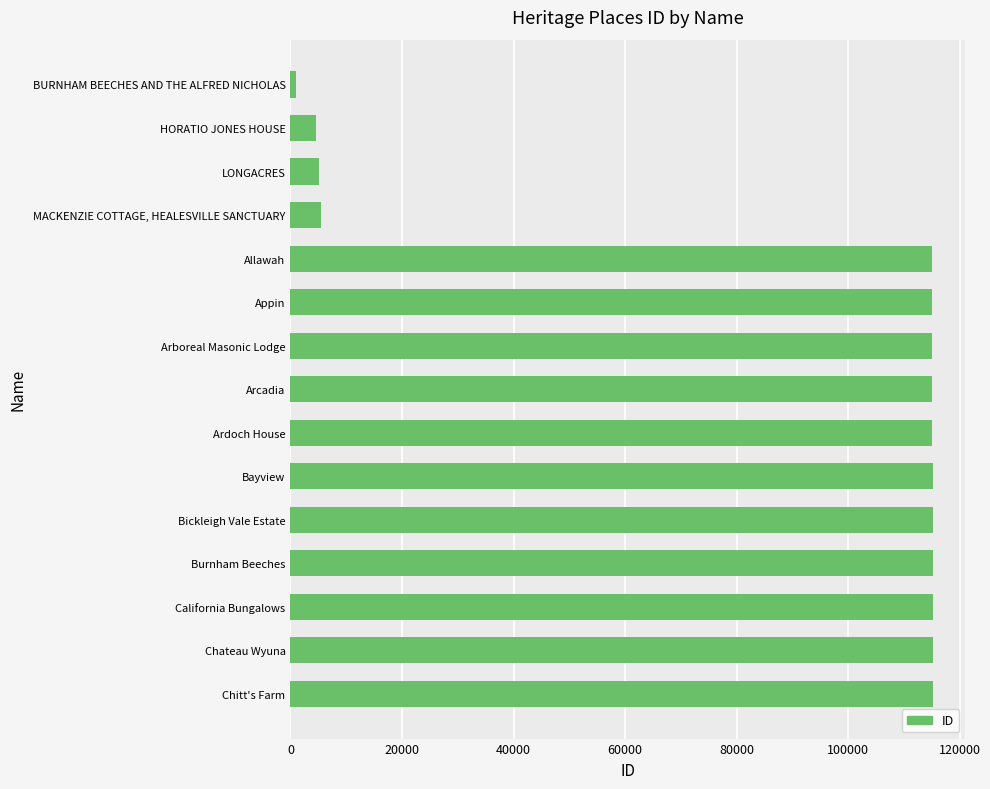

What is the difference between the maximum and minimum values?

114204